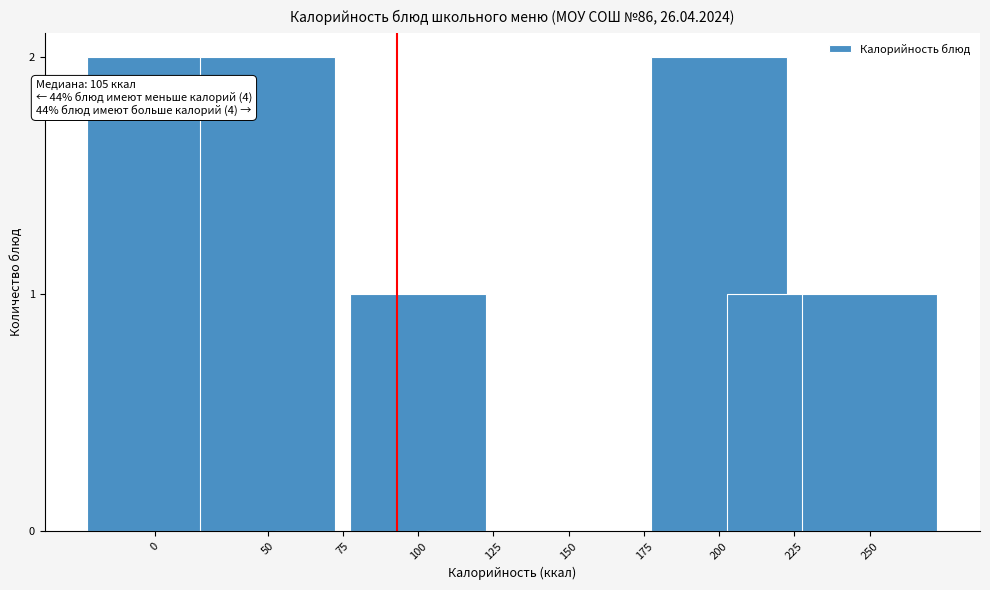

Reading left to right, what are all the values shown in this chart?

0=2	50=2	75=0	100=1	125=0	150=0	175=0	200=2	225=1	250=1